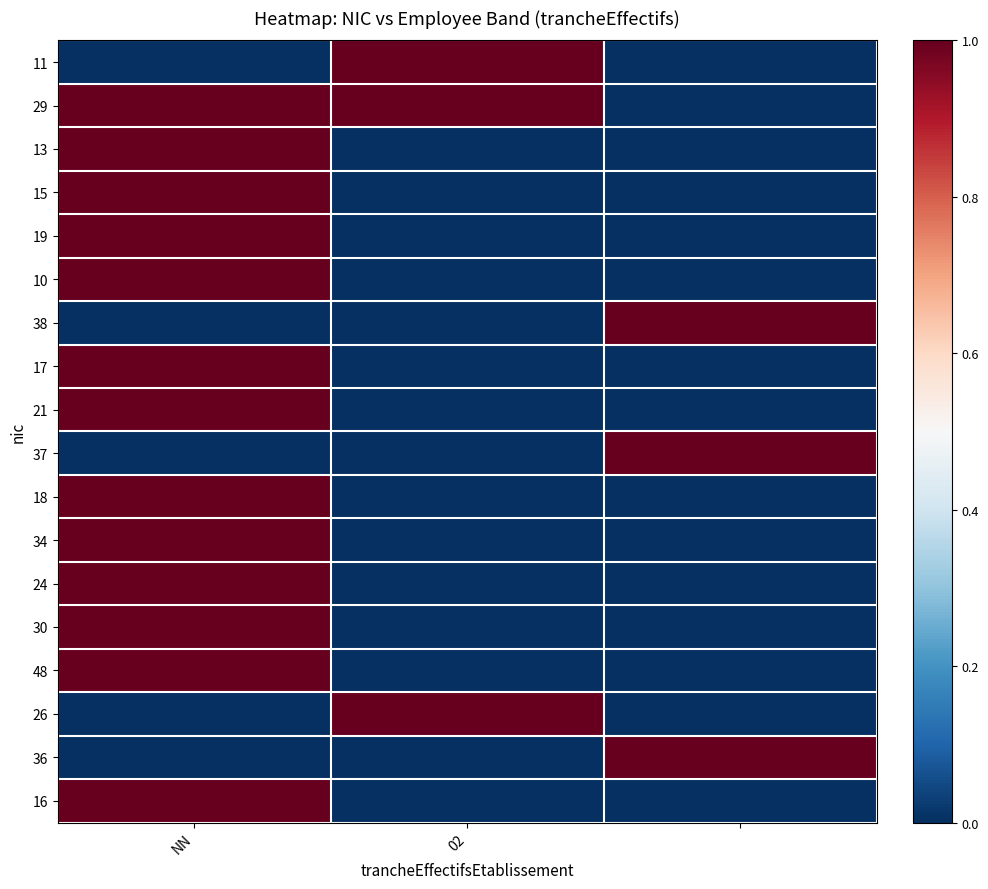

Count the number of categories in the chart.

3